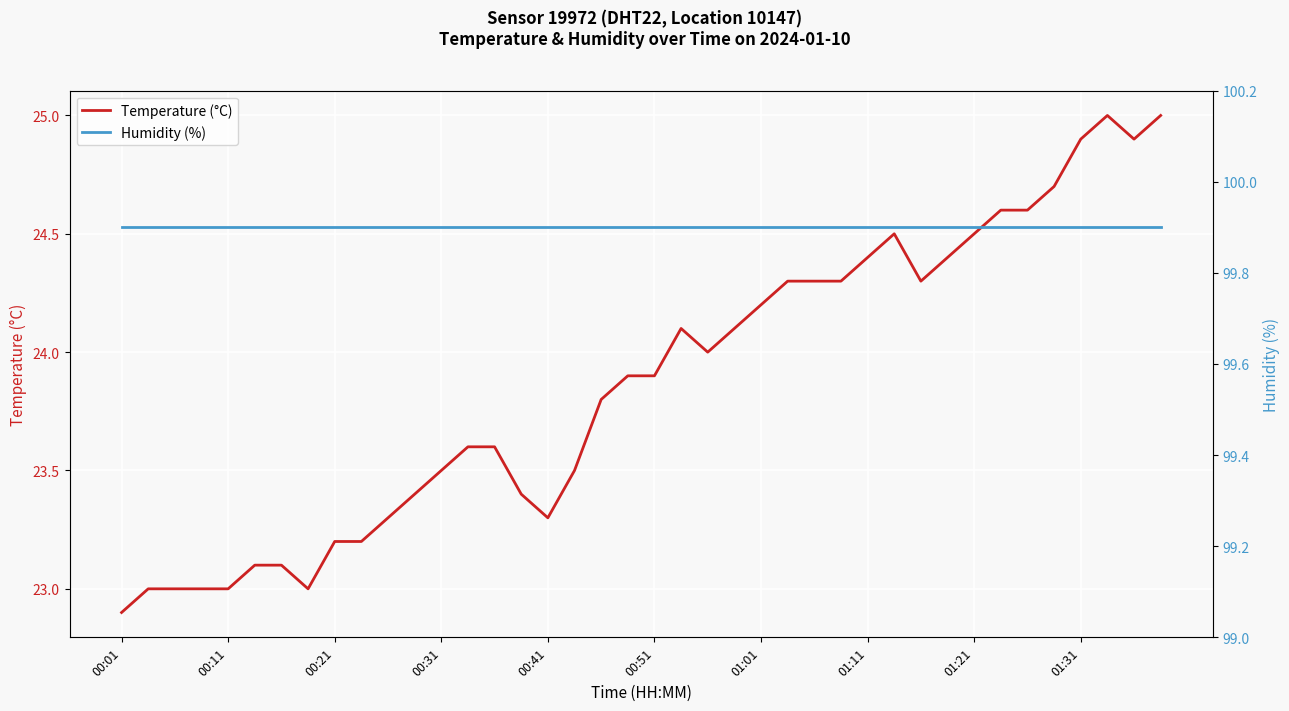

At which category is the sum across all series the highest?

37